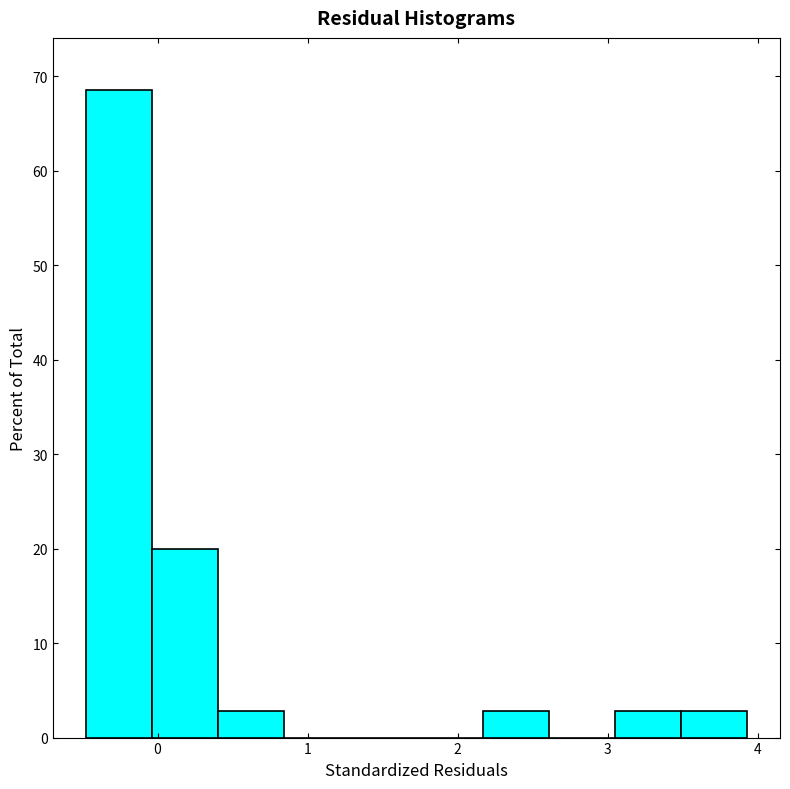

Reading left to right, list every bar in this chart as the range it spans on the x-axis followed by its height. Neither the bar edges nor the heights are printed on the chart, so give them approximately, as read against the axes.

-0.5 to 0.0: 69
0.0 to 0.4: 20
0.4 to 0.8: 3
0.8 to 1.3: 0
1.3 to 1.7: 0
1.7 to 2.2: 0
2.2 to 2.6: 3
2.6 to 3.0: 0
3.0 to 3.5: 3
3.5 to 3.9: 3